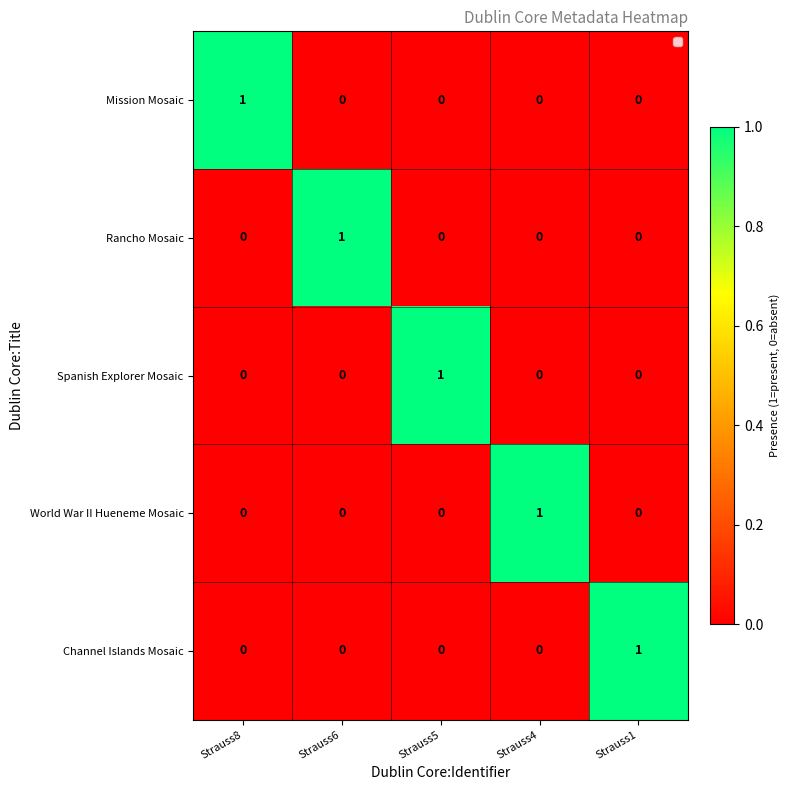

The Rancho Mosaic series shows 1 at Strauss6. True or false?

True